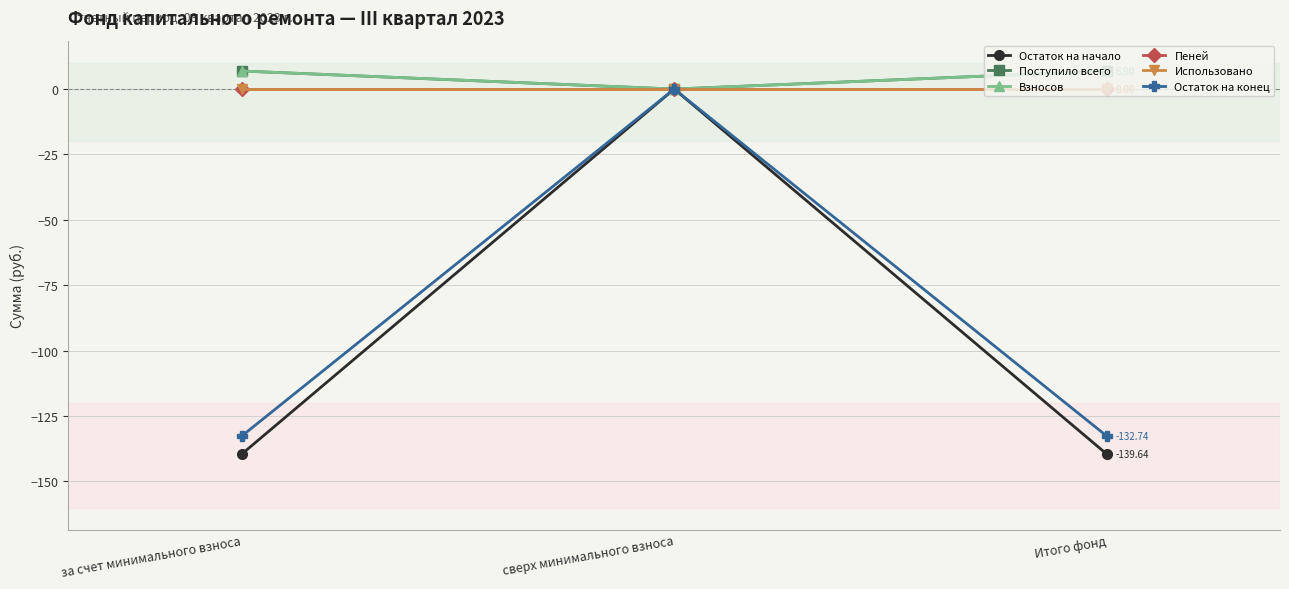

Rank the series at за счет минимального взноса from lowest to highest value.

Остаток на начало, Остаток на конец, Пеней, Использовано, Поступило всего, Взносов